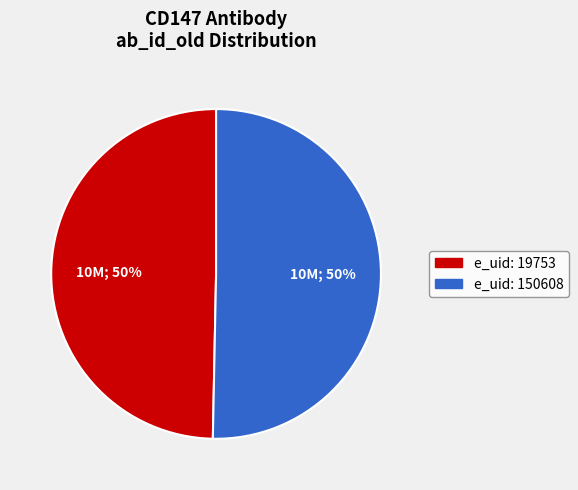

To the nearest percent, what is the average slice percentage?

50%